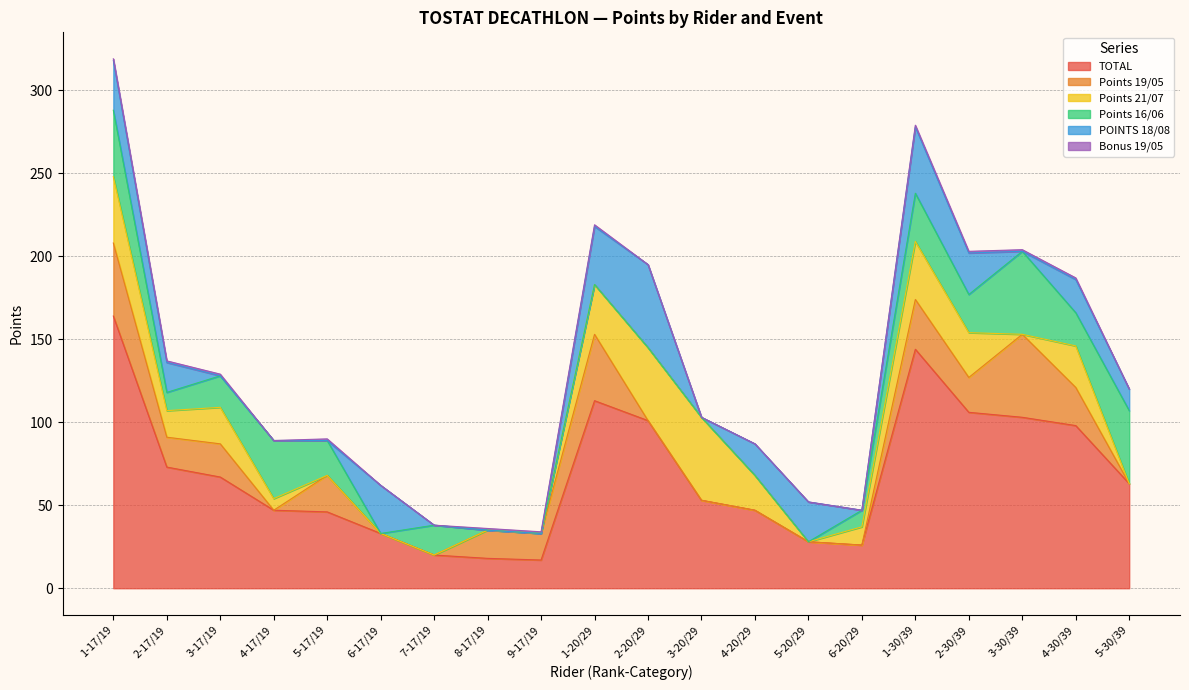

Where is the first local minimum for Points 19/05?

2-17/19